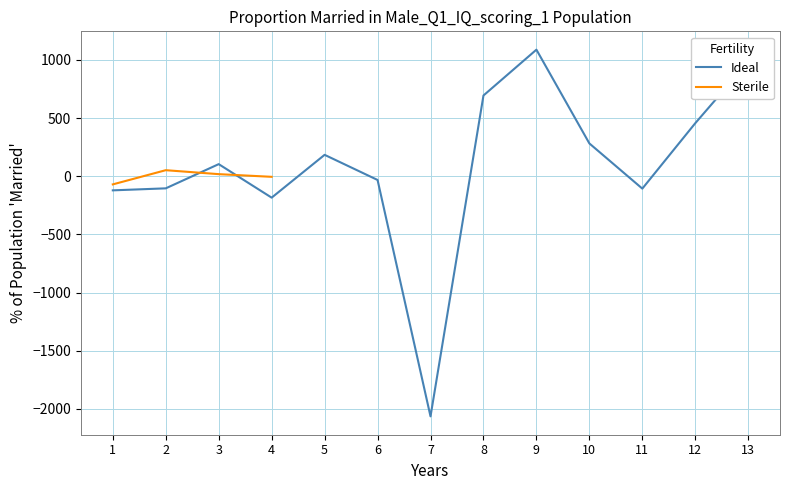

What is the ratio of the value at 3 to the value at 10?

0.4